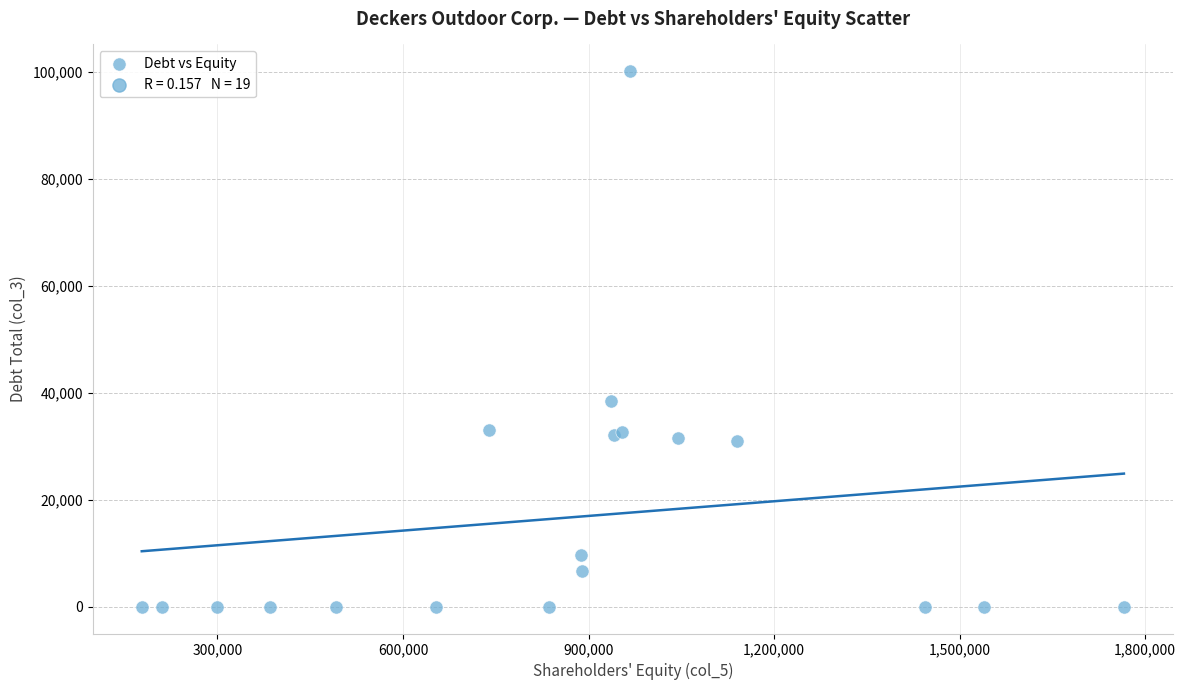

What Y value in the scatter plot is closest to 50053?

38537